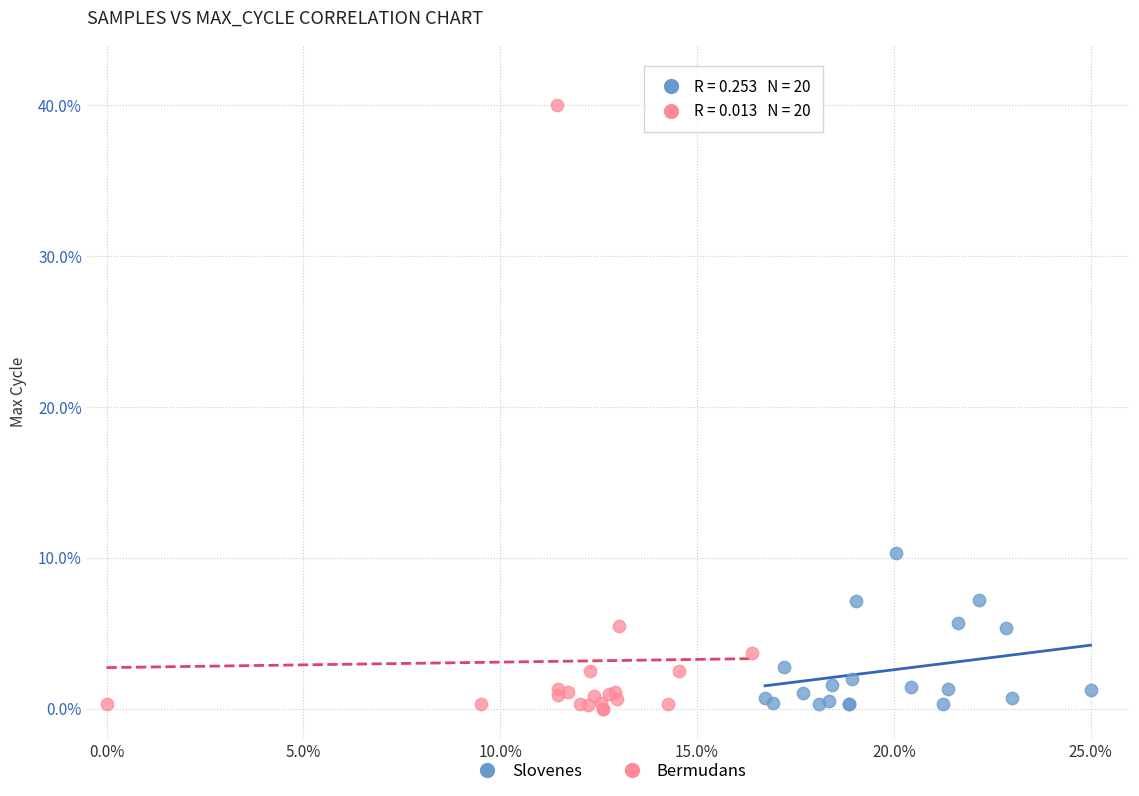

Which series reaches the maximum Y coordinate?

Bermudans